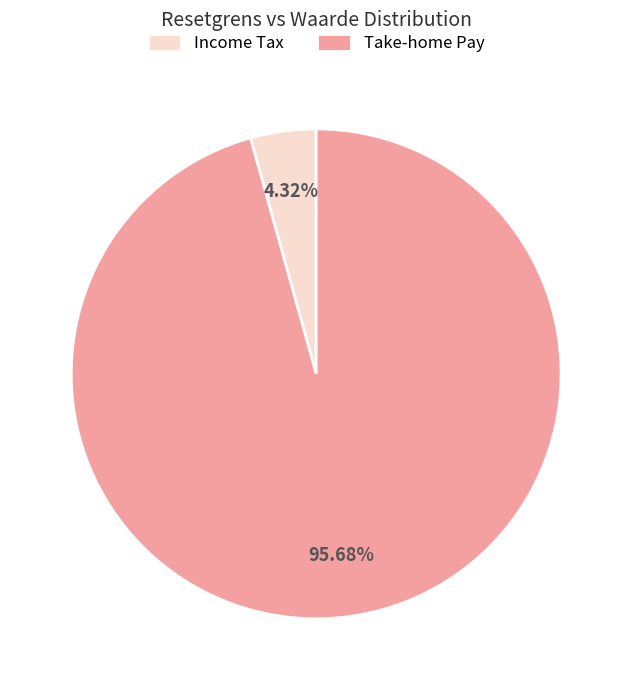

Which category has the smallest portion of the pie?

Income Tax